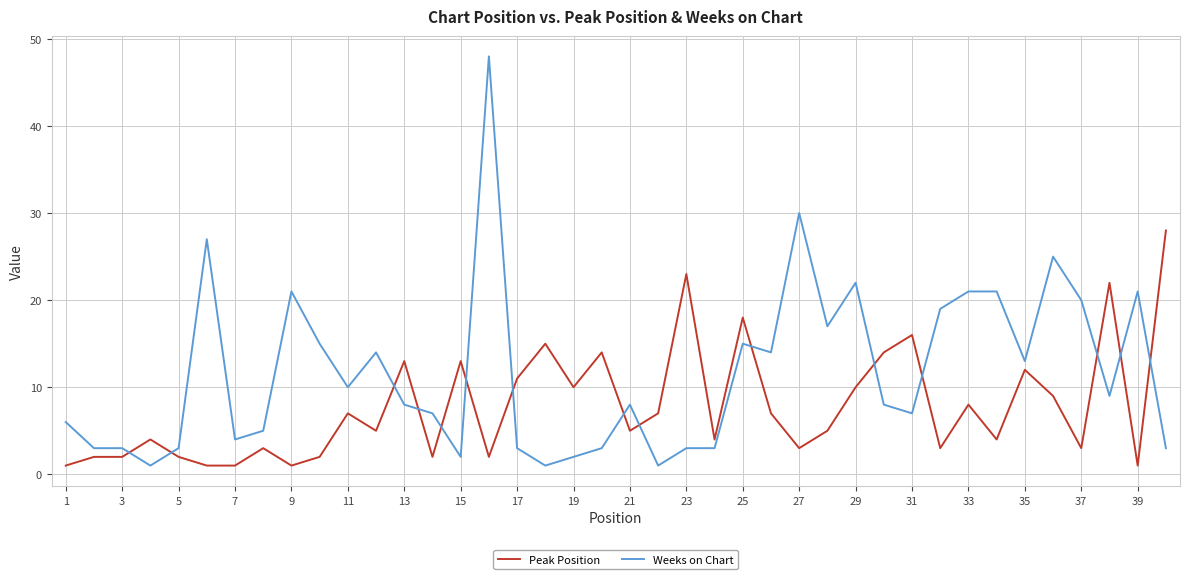

What are all the series names shown in the legend?

Peak Position, Weeks on Chart